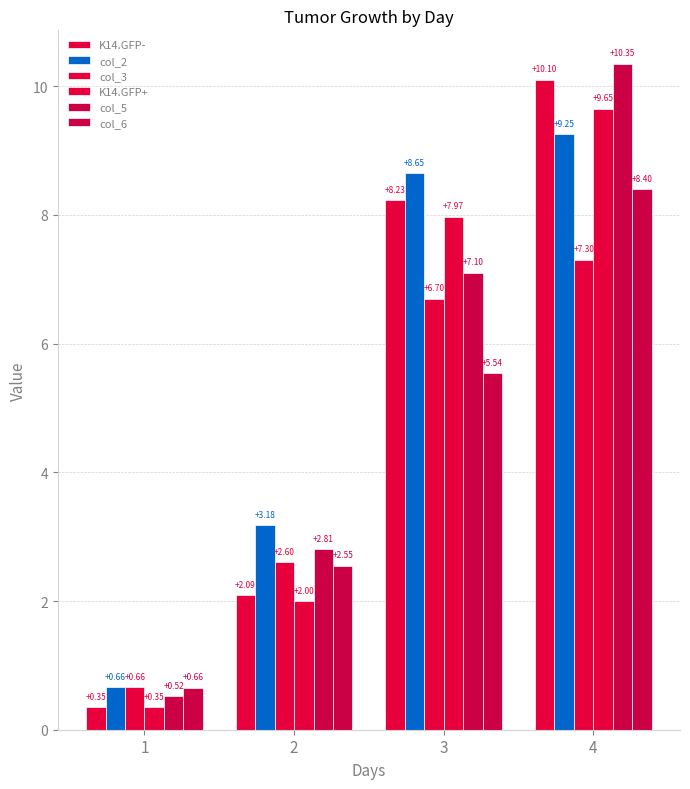

What is the value of the col_5 bar at the 4th from the left?

10.3